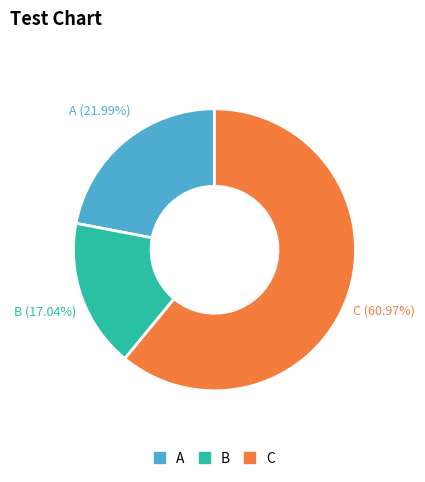

Is there any slice that represents more than half of the pie?

Yes